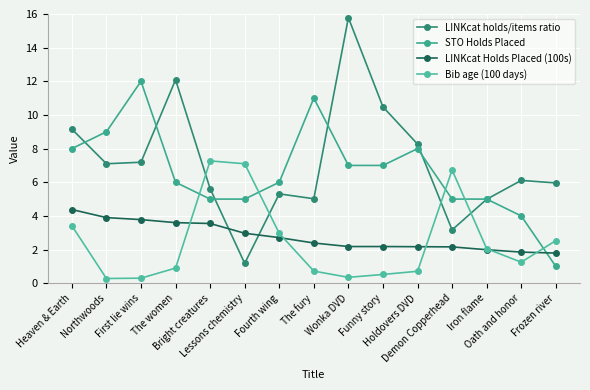

The value of LINKcat Holds Placed (100s) at Holdovers DVD is 2.2. True or false?

True